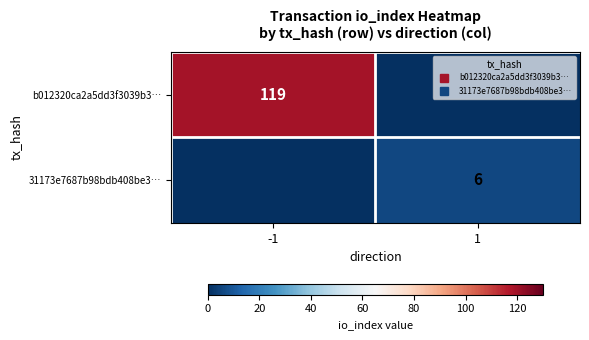

Is the value of b012320ca2a5dd3f3039b3… at 1 greater than the value of 31173e7687b98bdb408be3… at -1?

No